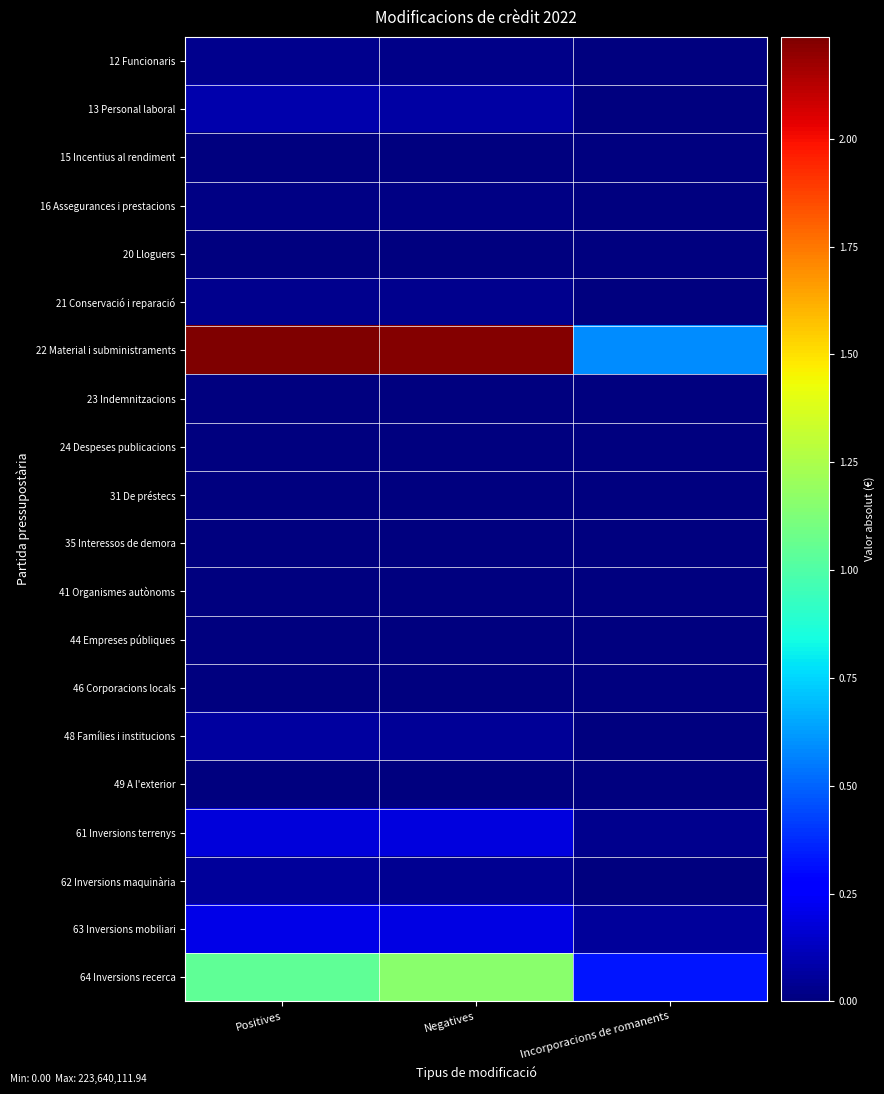

At which category is the sum across all series the highest?

Negatives